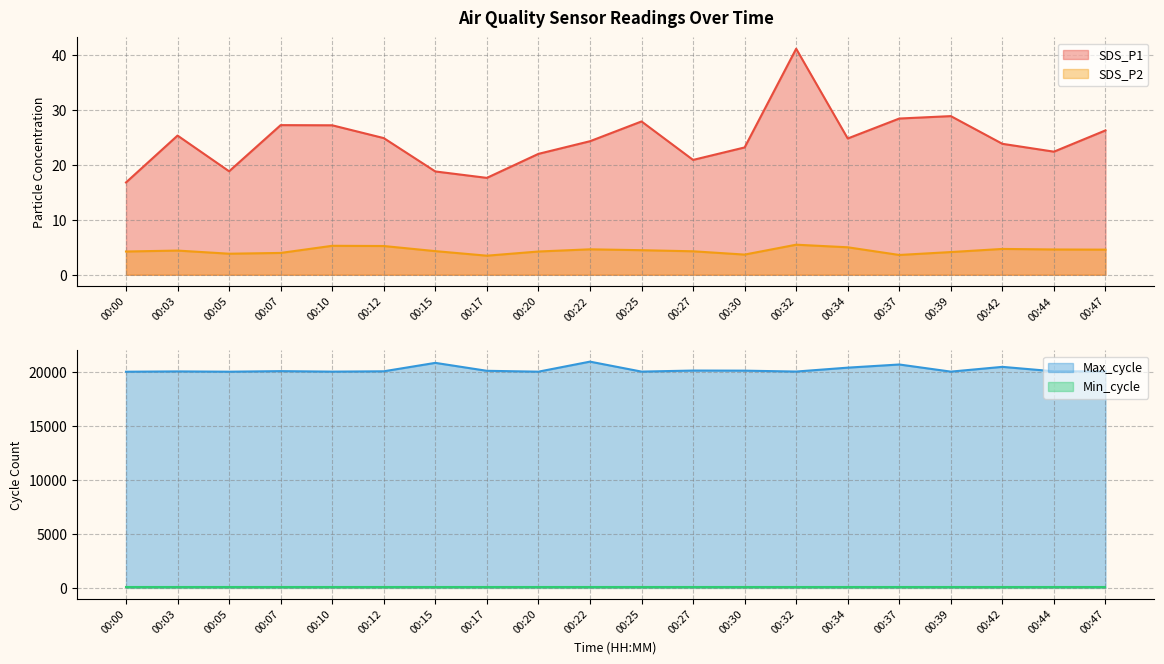

What is the minimum value for SDS_P1?

16.8